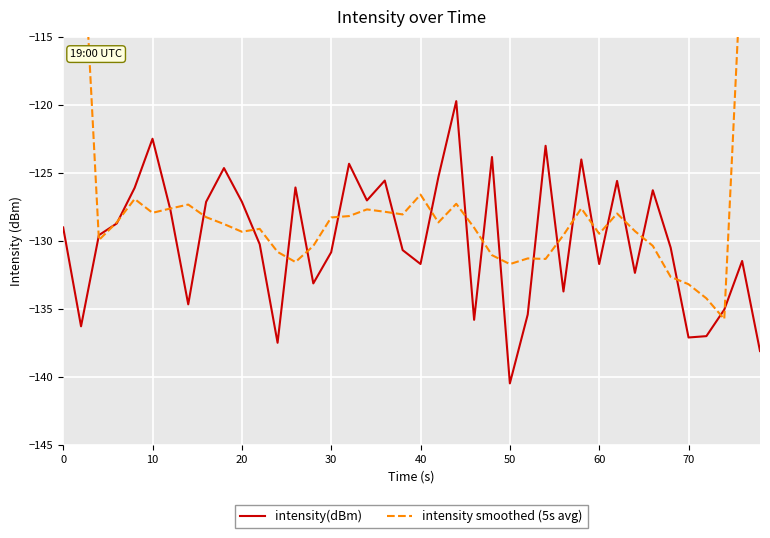

List the series in order of their peak value, highest first.

intensity smoothed (5s avg), intensity(dBm)